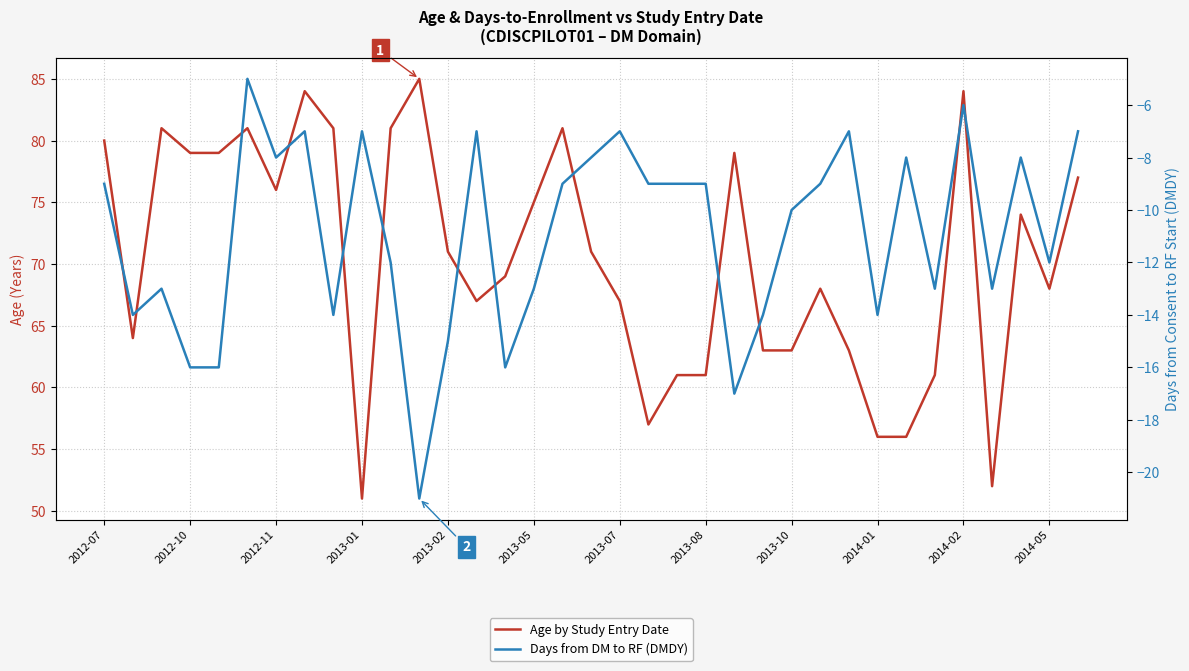

True or false: Age by Study Entry Date and Days from DM to RF (DMDY) intersect in this chart.

False